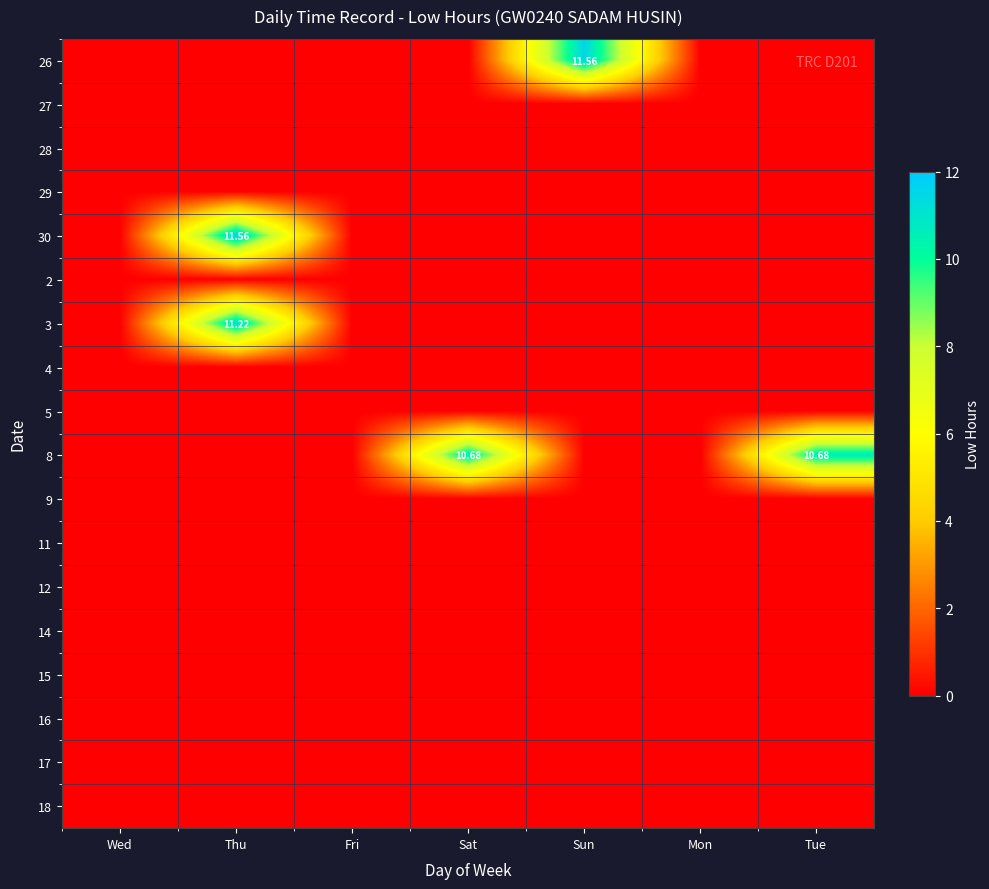

At which label does 18 reach its minimum?

Wed